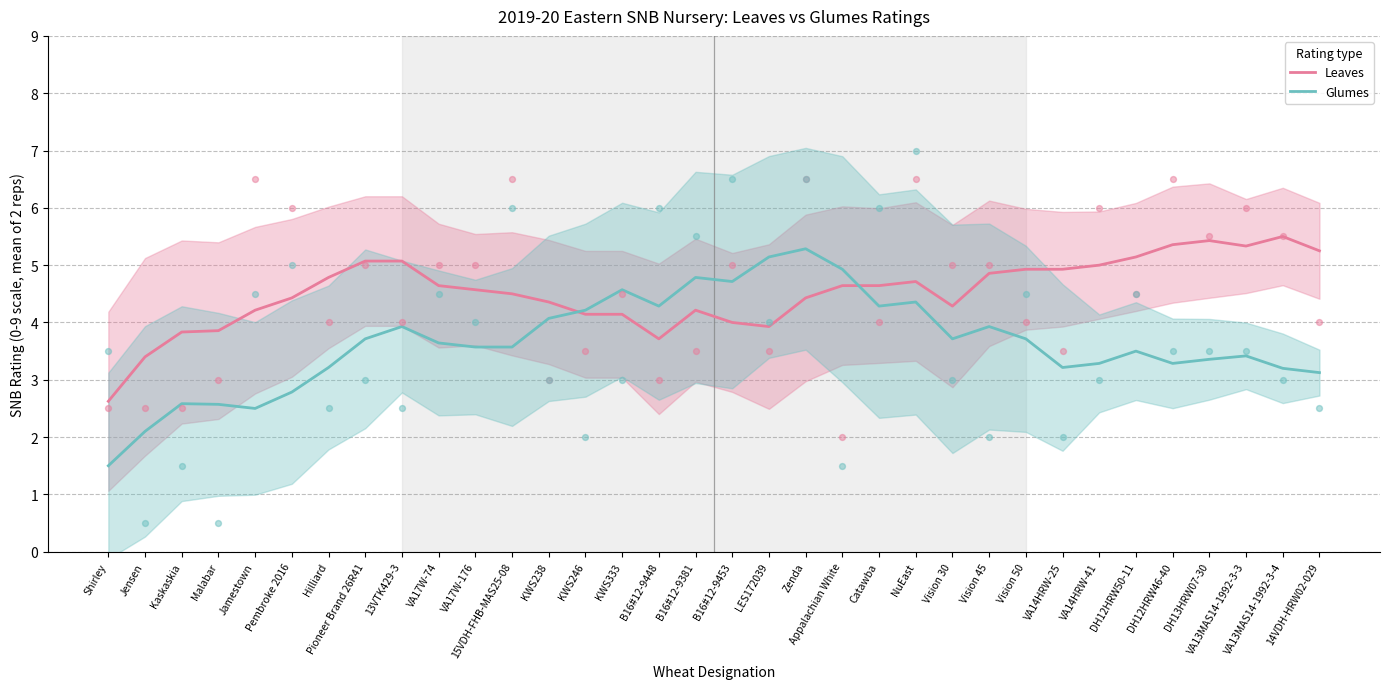

What are all the series names shown in the legend?

Leaves, Glumes